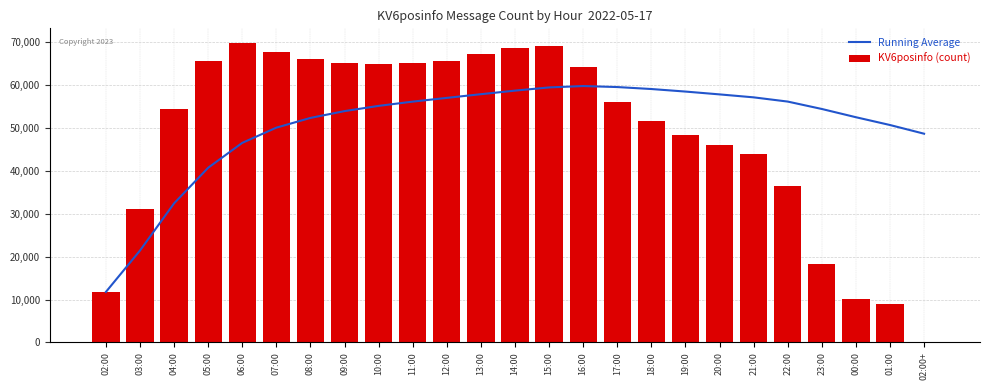

Reading left to right, what are all the values shown in this chart?

Running Average: 11774.0	21429.0	32440.7	40750.2	46558.8	50106.7	52379.3	53969.1	55188.1	56182.6	57054.2	57915.4	58745.4	59494.6	59817.1	59581.4	59121.2	58528.2	57869.3	57179.1	56192.2	54465.4	52542.4	50722.8	48694.0
KV6posinfo (count): 11774.0	31084.0	54464.0	65679.0	69793.0	67846.0	66015.0	65098.0	64940.0	65133.0	65770.0	67389.0	68705.0	69235.0	64331.0	56046.0	51758.0	48448.0	46008.0	44065.0	36455.0	18203.0	10236.0	8872.0	2.0